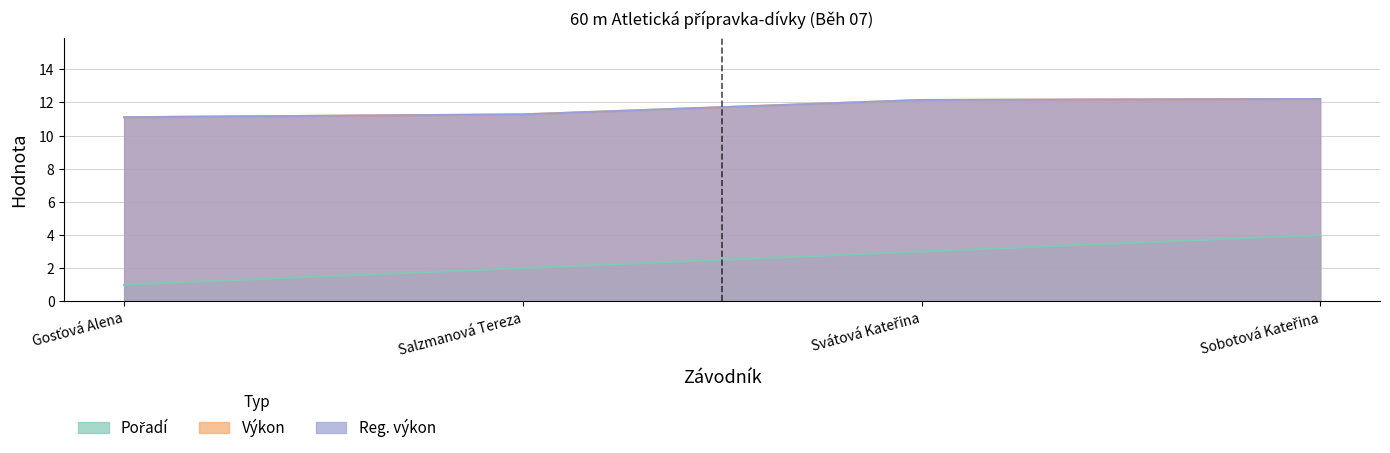

How many data points in Výkon are above 12?

2